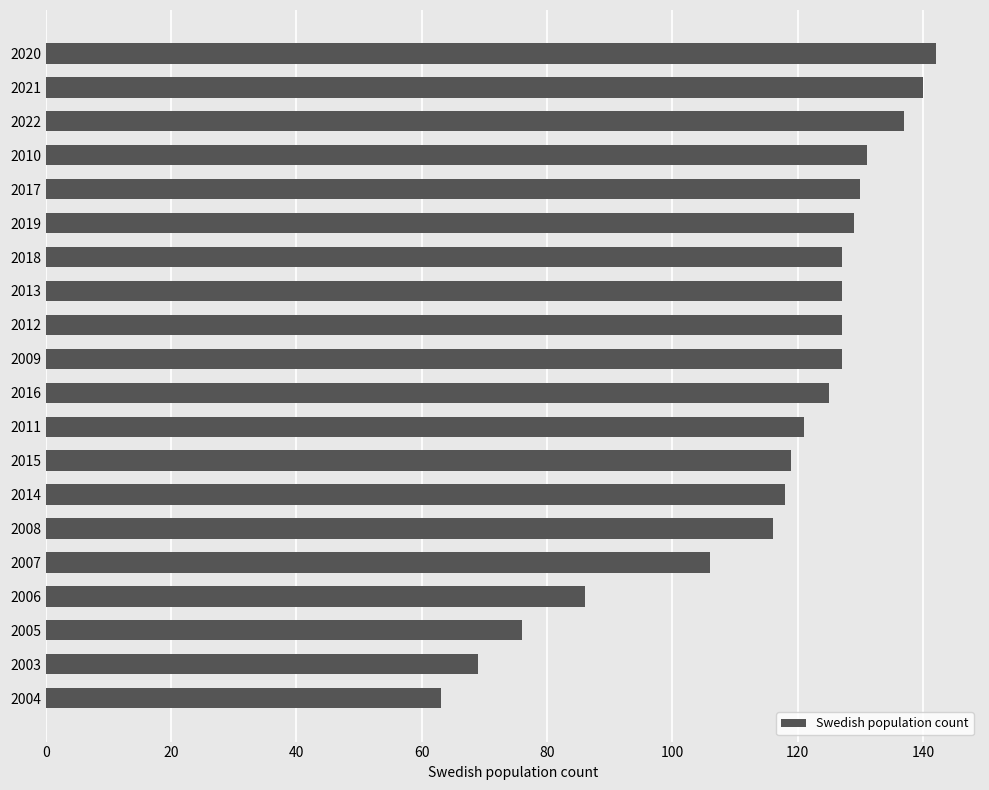

What is the sum of all values?

2316